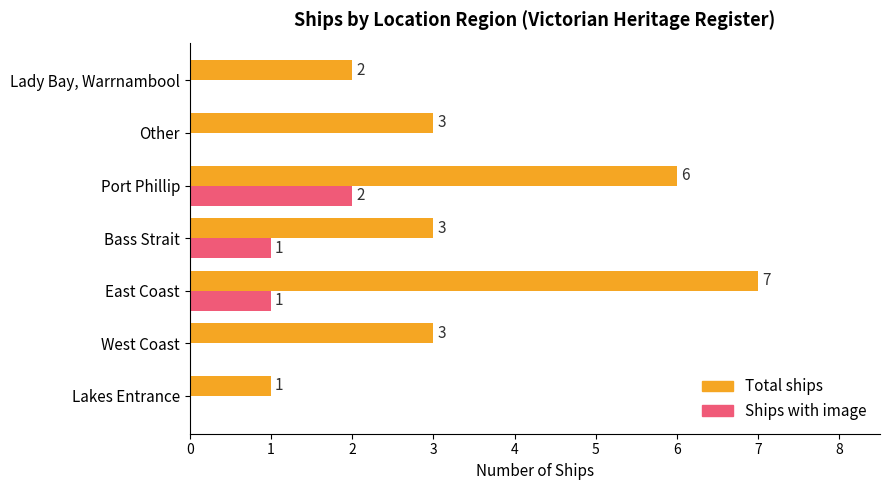

How many Total ships values are between 2 and 6?

5